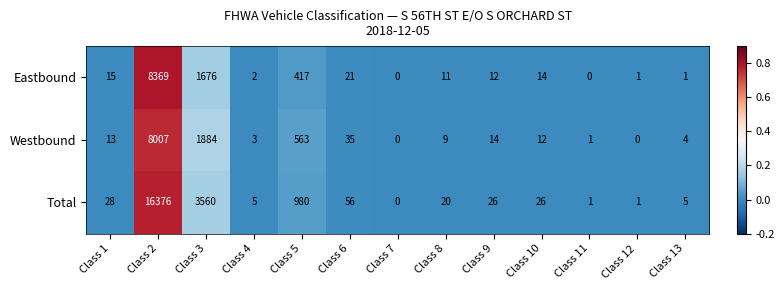

Count the number of categories in the chart.

13